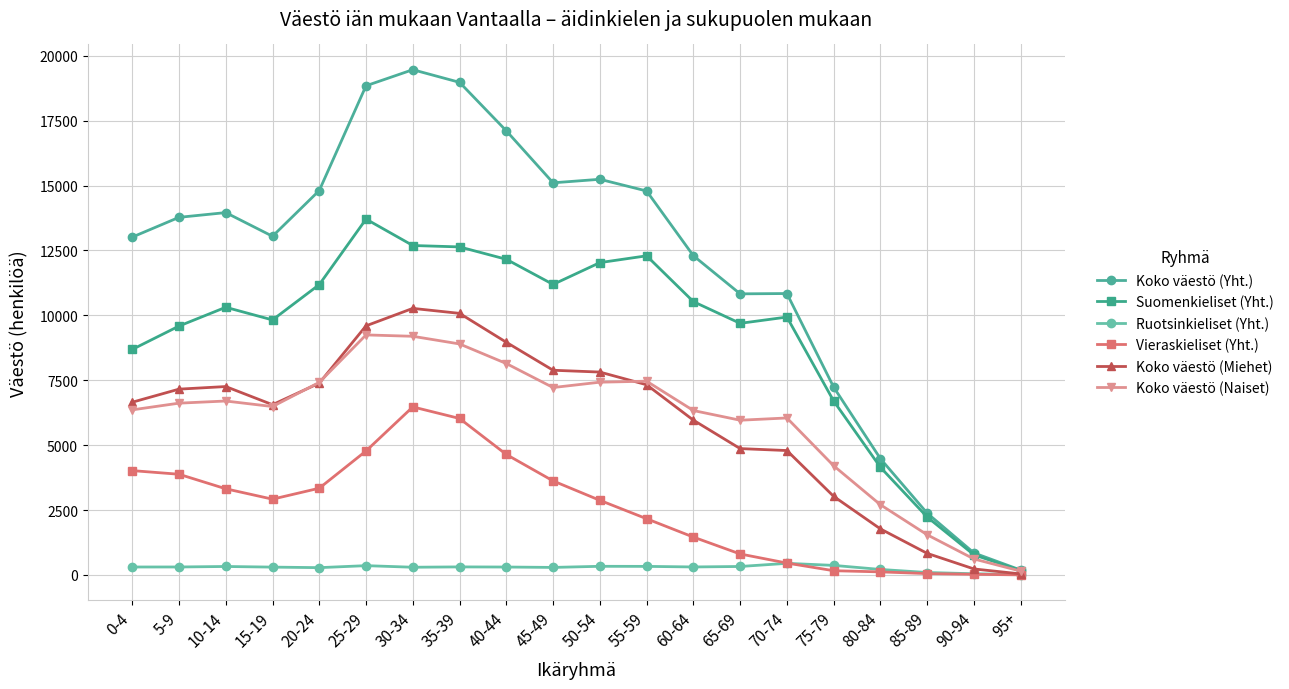

Which series has the largest total across all categories?

Koko väestö (Yht.)